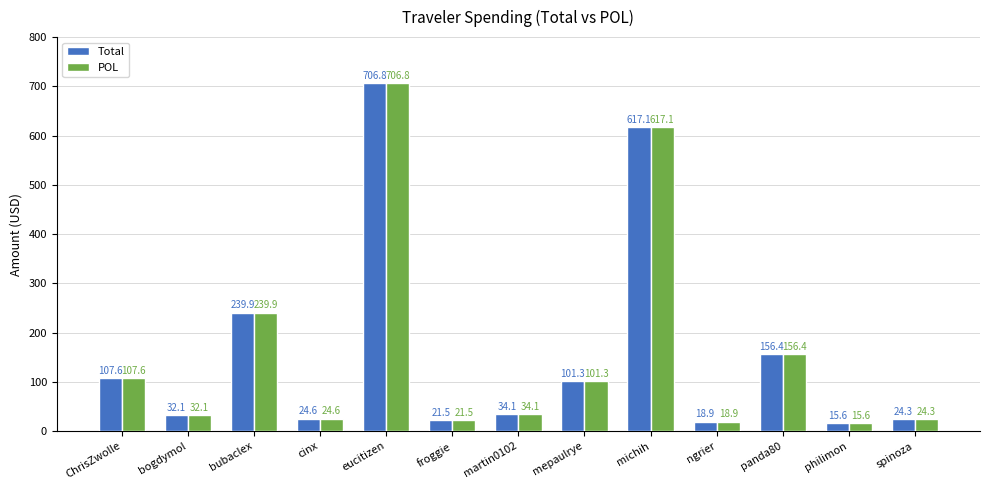

Reading right to left, what are all the values shown in this chart?

Total: spinoza=24.3	philimon=15.6	panda80=156.4	ngrier=18.9	michih=617.1	mepaulrye=101.3	martin0102=34.1	froggie=21.5	eucitizen=706.8	cinx=24.6	bubaclex=239.9	bogdymol=32.1	ChrisZwolle=107.6
POL: spinoza=24.3	philimon=15.6	panda80=156.4	ngrier=18.9	michih=617.1	mepaulrye=101.3	martin0102=34.1	froggie=21.5	eucitizen=706.8	cinx=24.6	bubaclex=239.9	bogdymol=32.1	ChrisZwolle=107.6